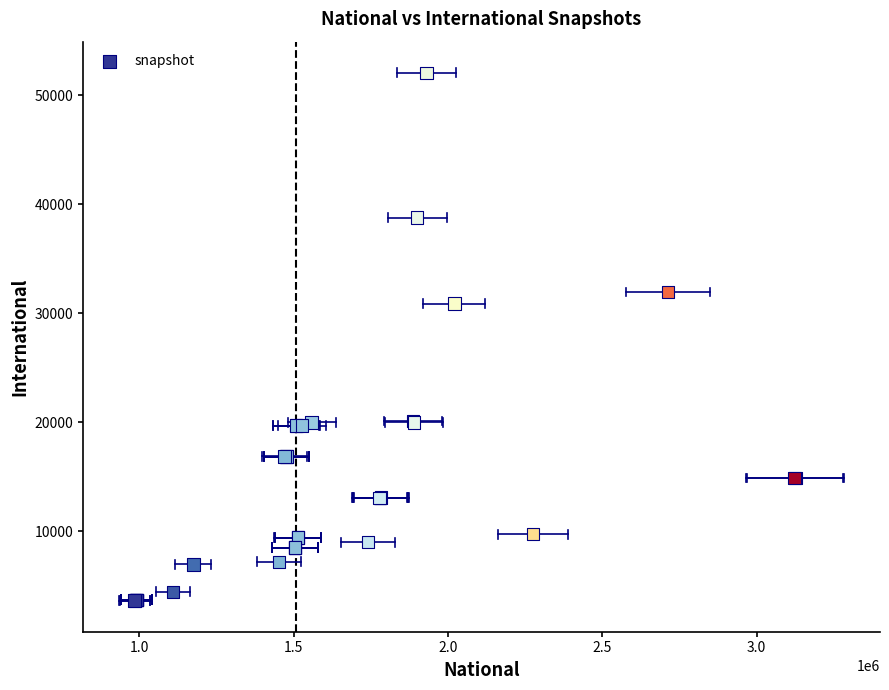

What Y value in the scatter plot is closest to 27850?

30895